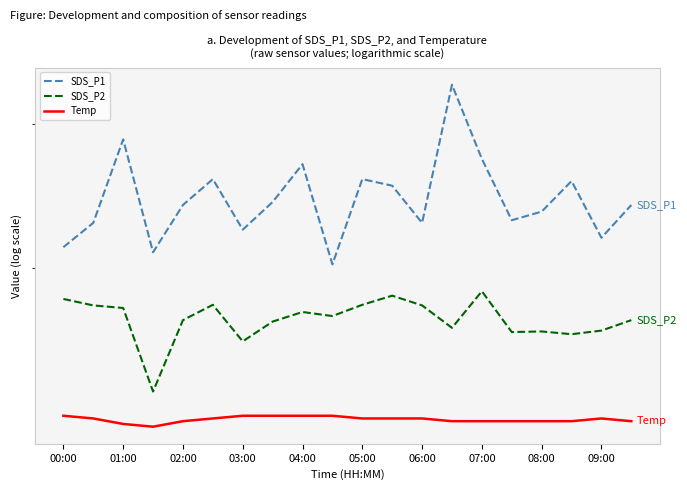

True or false: Temp and SDS_P2 intersect in this chart.

False